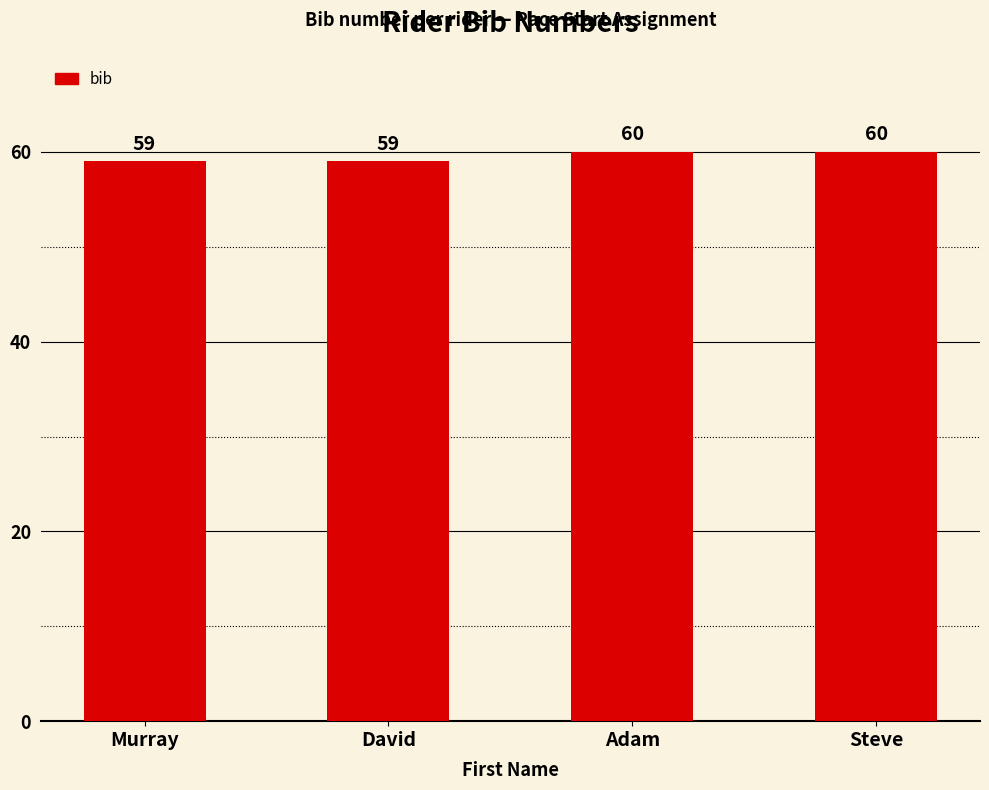

What is the ratio of the value at Steve to the value at Adam?

1.0